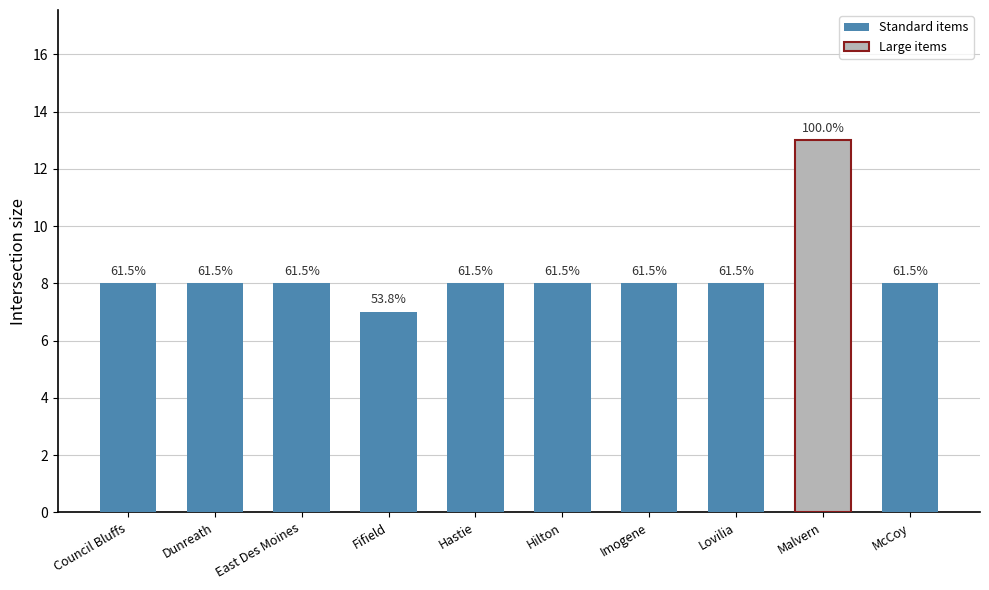

At which label is the value closest to 7?

Fifield